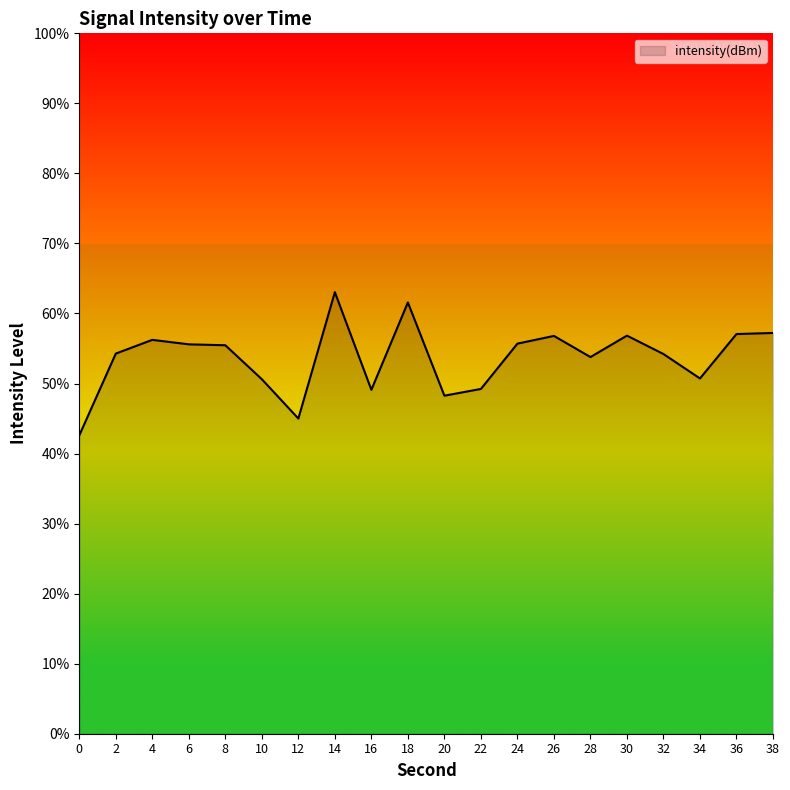

What is the change in value from 18 to 38?

-4.4